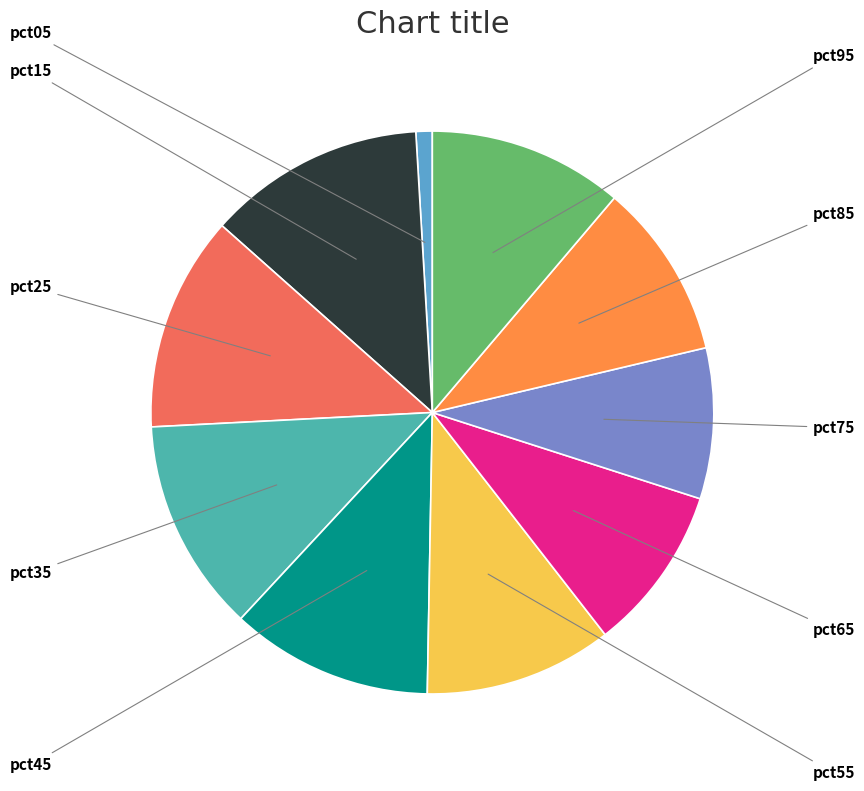

Does any single category account for the majority?

No